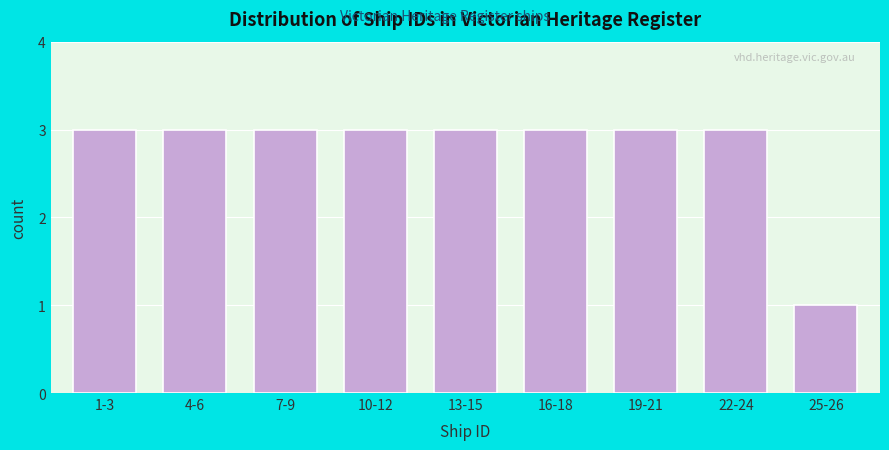

Reading right to left, extract all data points from this chart.

1	3	3	3	3	3	3	3	3